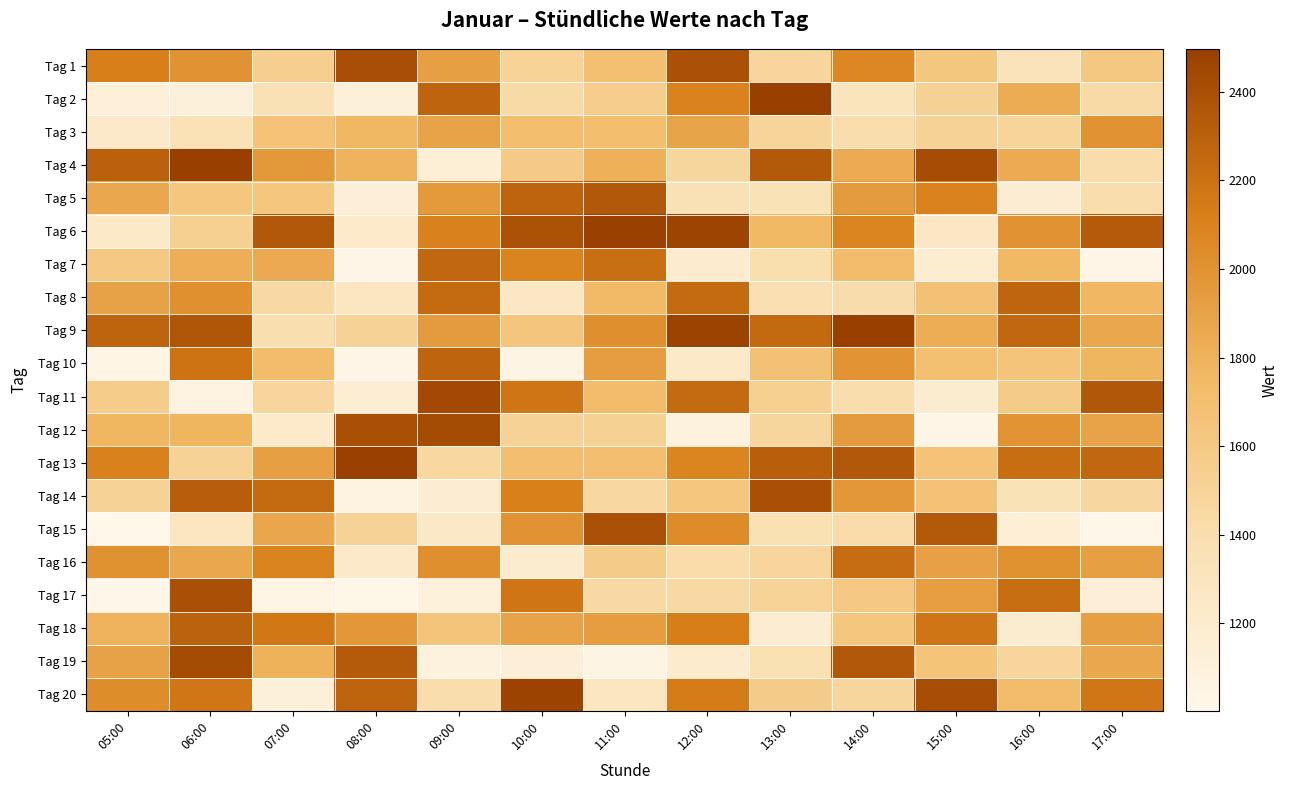

Which category has the highest value across all series?

06:00